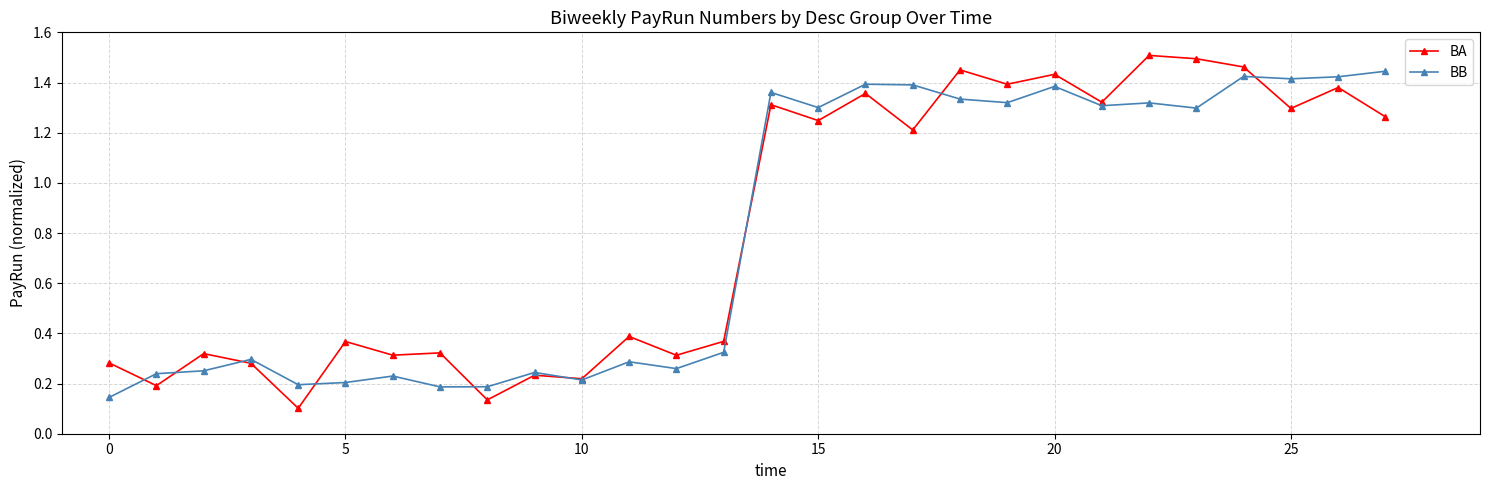

True or false: BA has more than 1 interior local peaks.

True